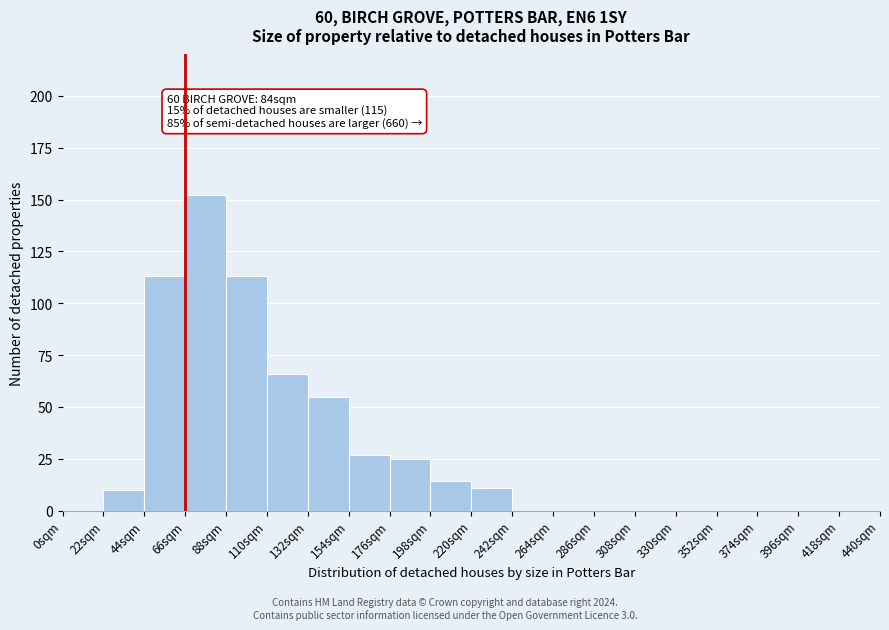

Over which range of the x-axis is the bar tallest?

66 to 88